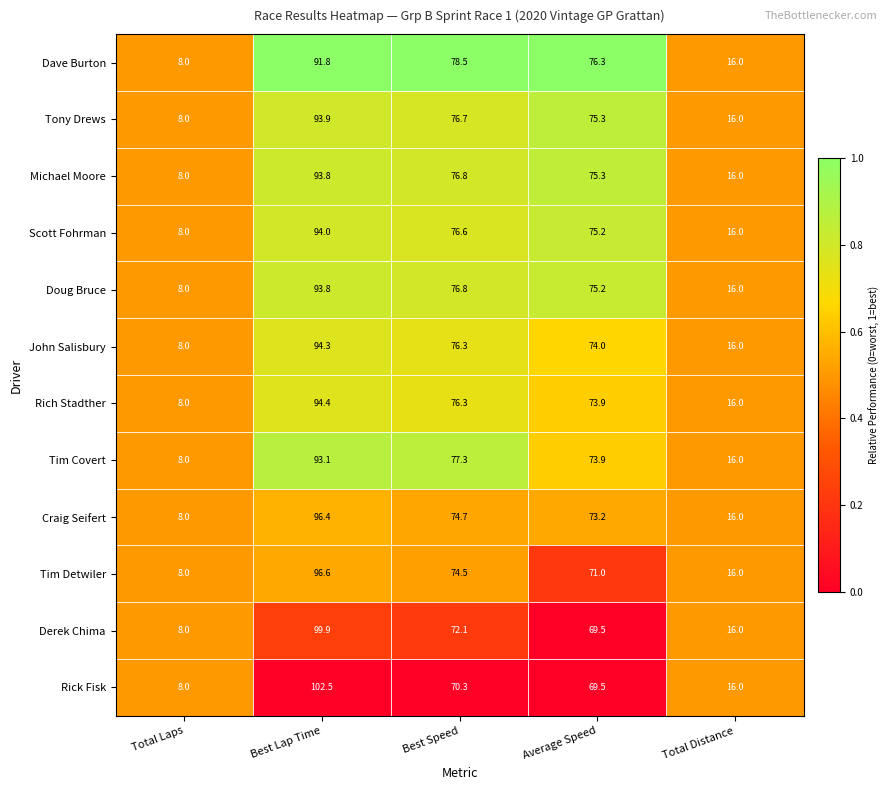

What is the difference between the Tony Drews values at Total Distance and Best Lap Time?

77.9